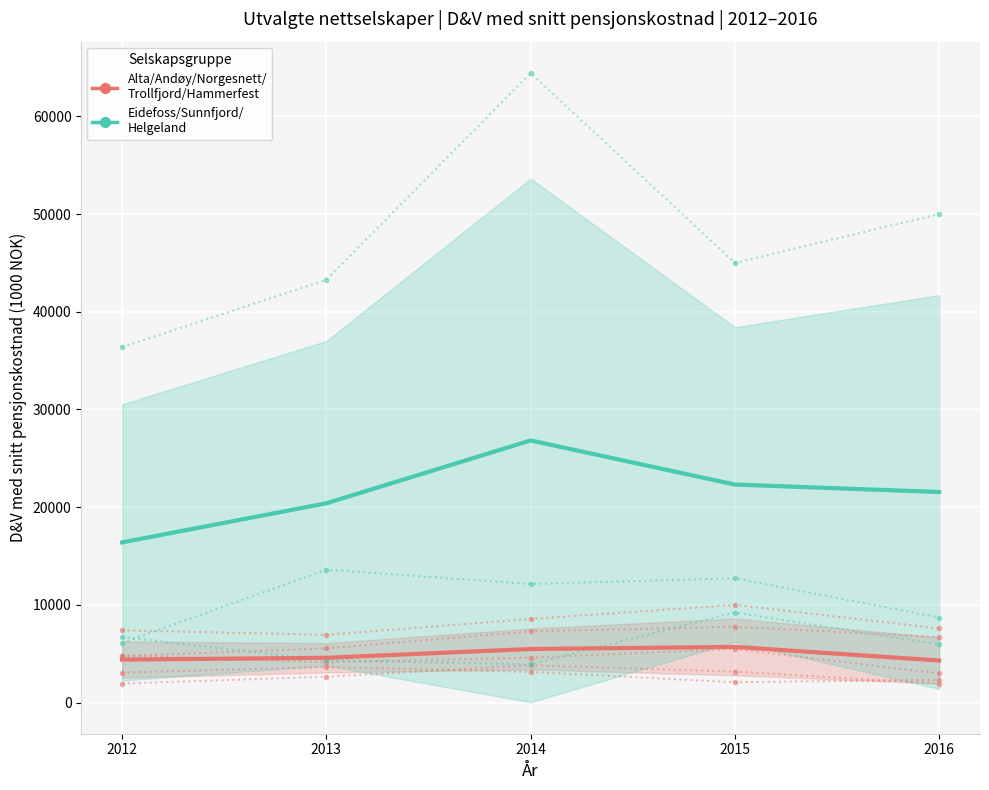

What is the total value across all series at 2014?

32315.7